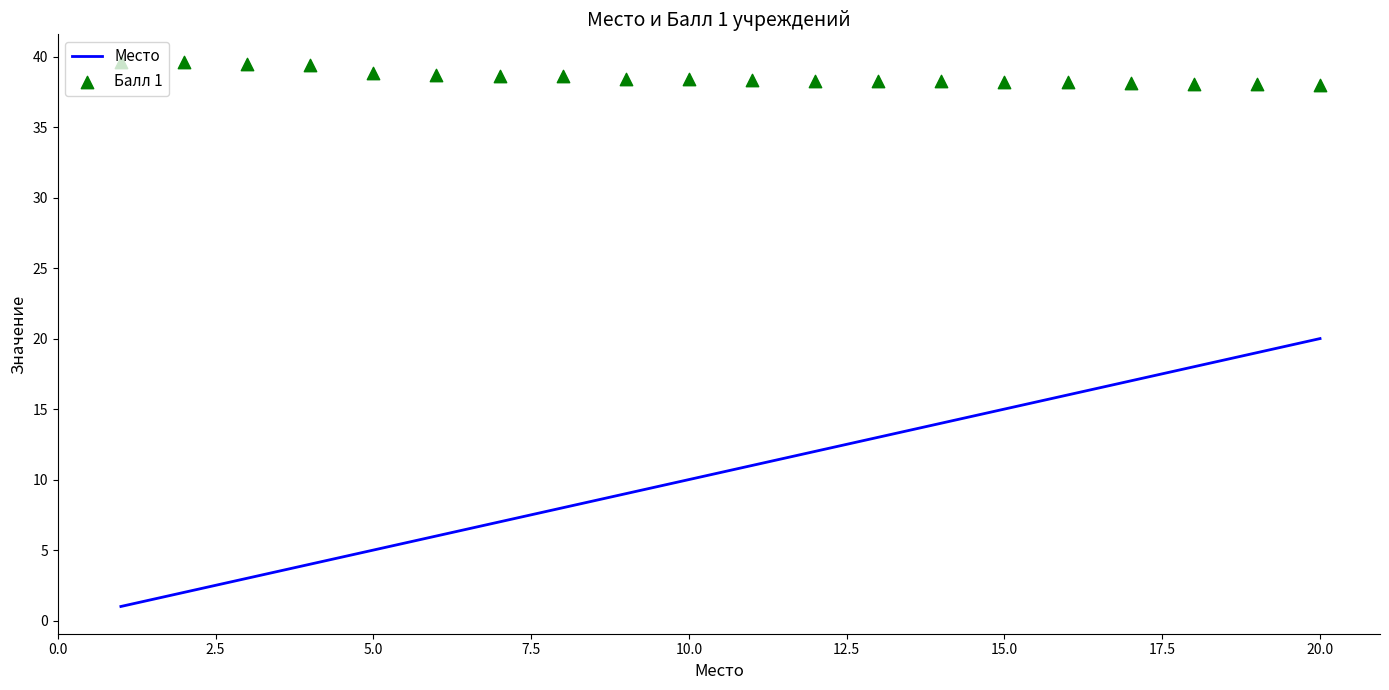

Which series has the largest Y range (max minus min)?

Место